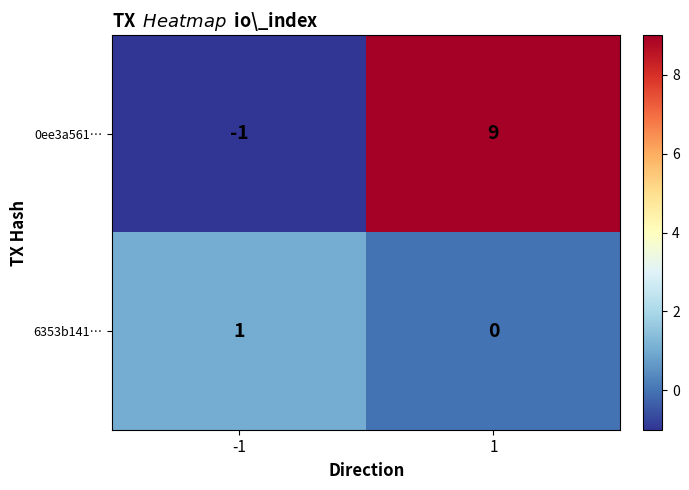

What is the average value of the 0ee3a561… series?

4